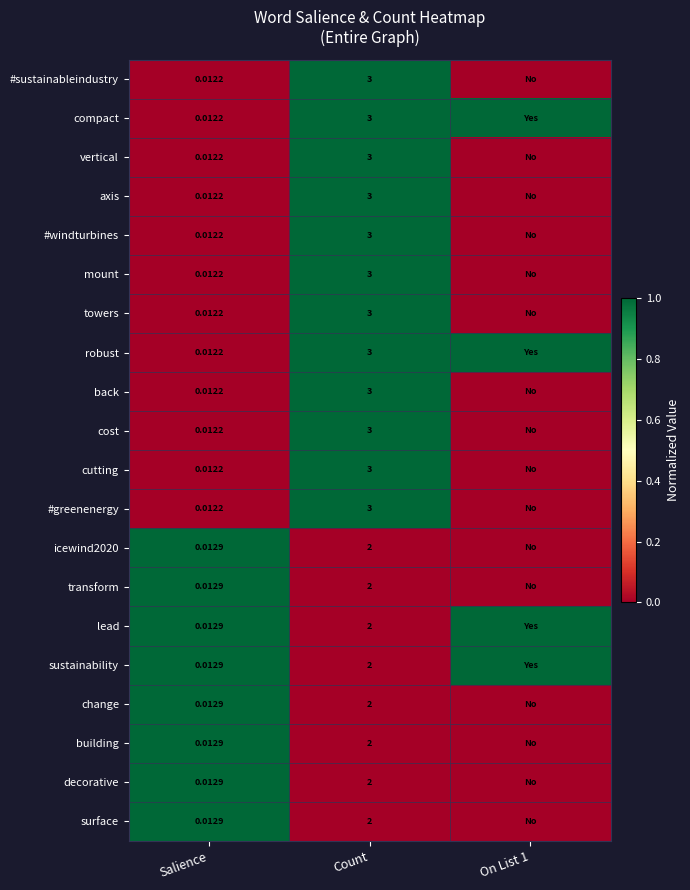

At which category is the sum across all series the highest?

Count